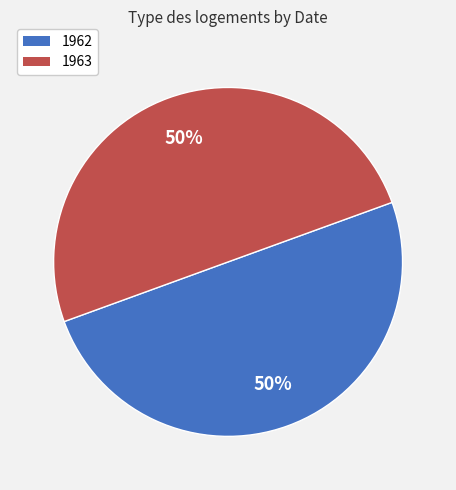

How many segments does this pie chart have?

2